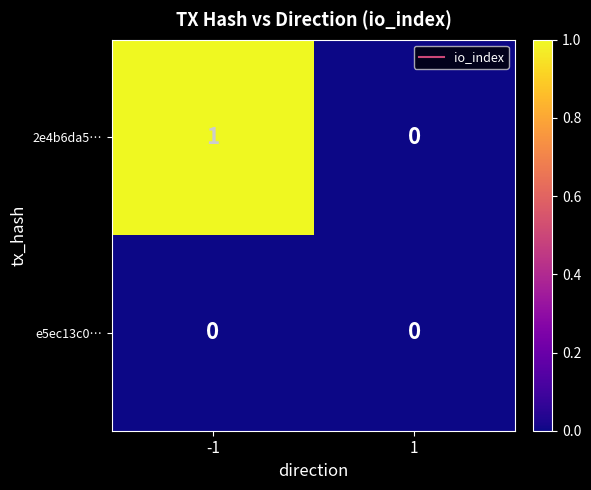

Which series has the widest spread of values?

2e4b6da5…